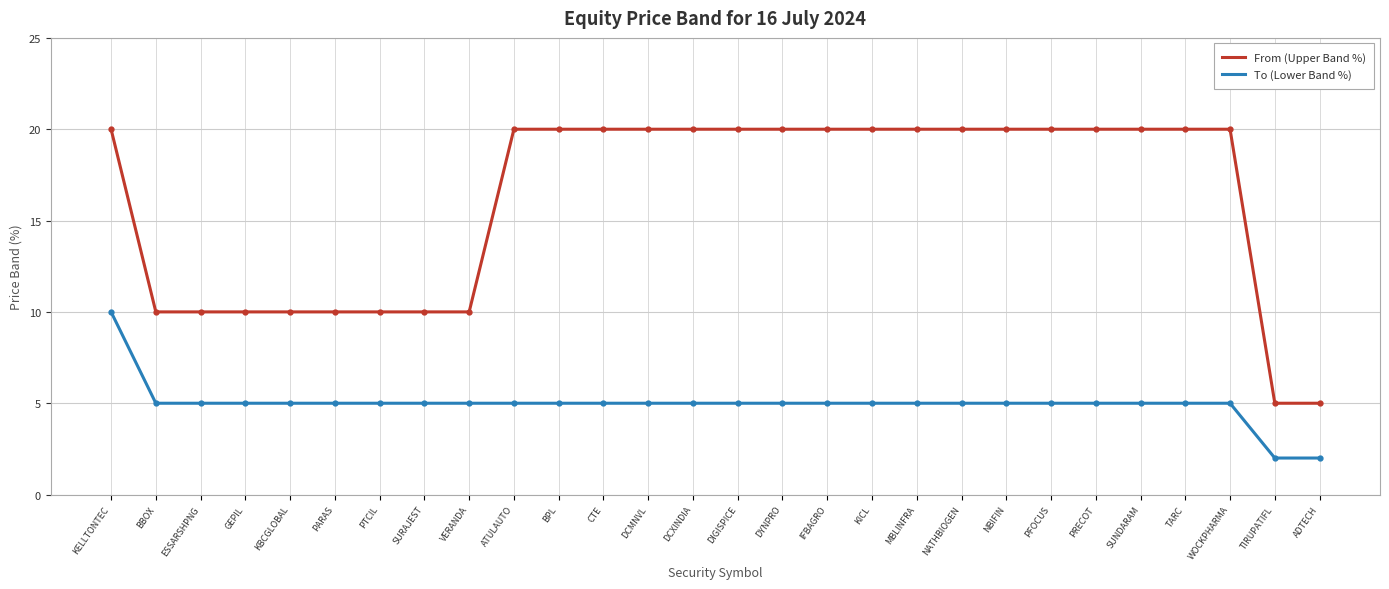

What position from the right is WOCKPHARMA?

3